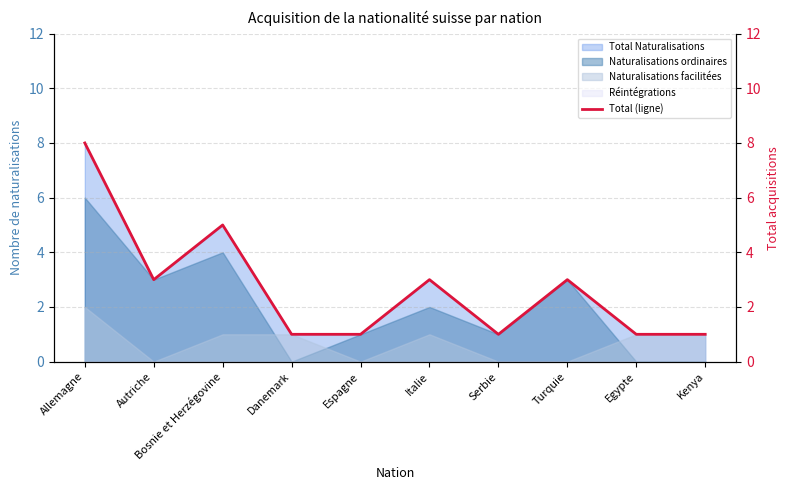

What is the sum of the values at Espagne and Bosnie et Herzégovine?

6